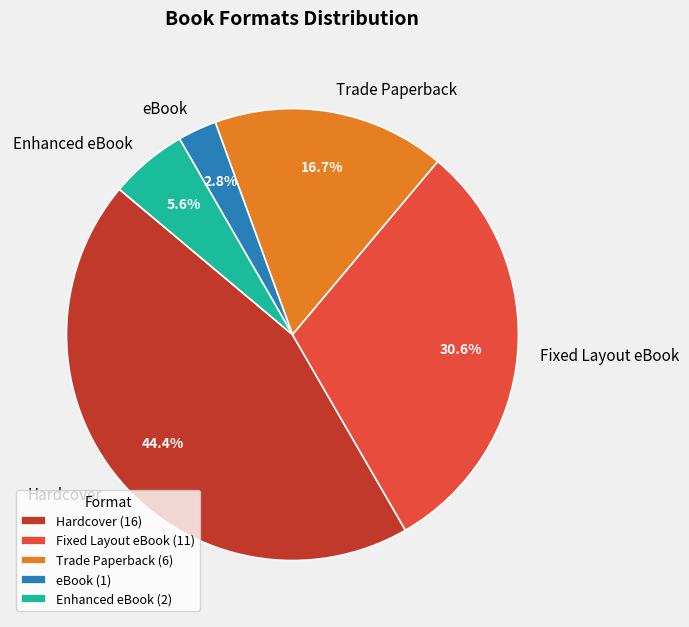

Is the sum of Trade Paperback and Enhanced eBook greater than half?

No